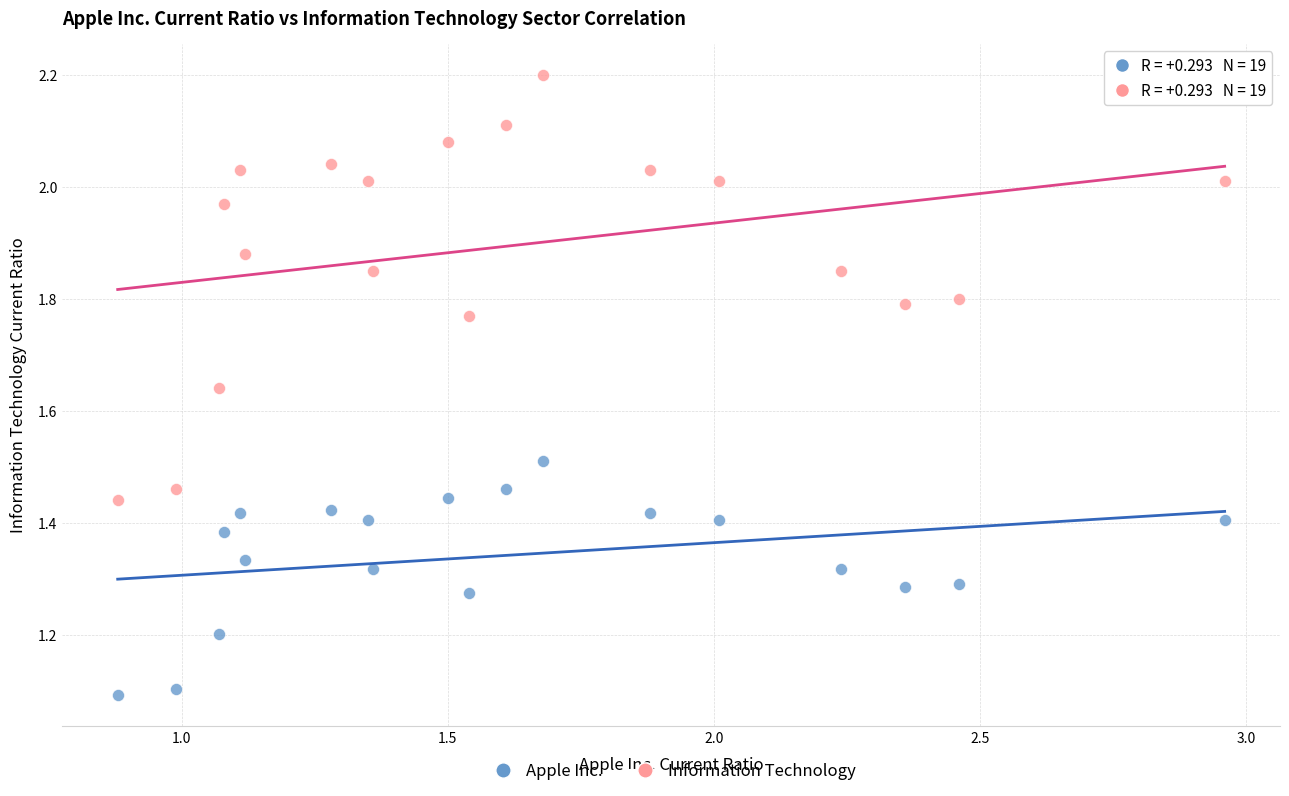

Which series has the largest Y range (max minus min)?

Information Technology